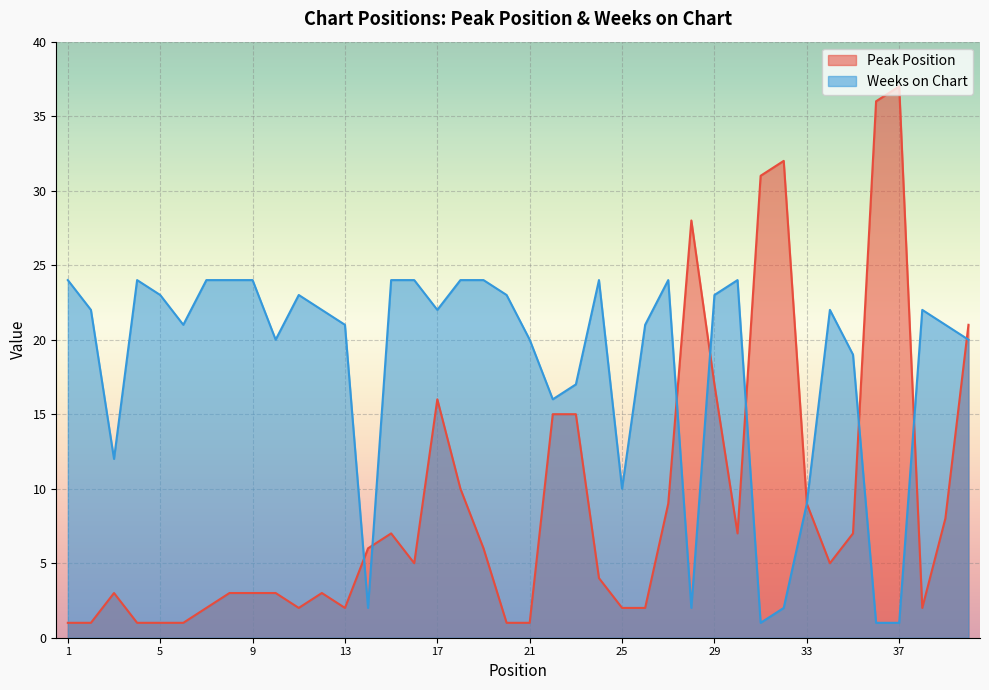

At which category does Weeks on Chart reach its first local peak?

4